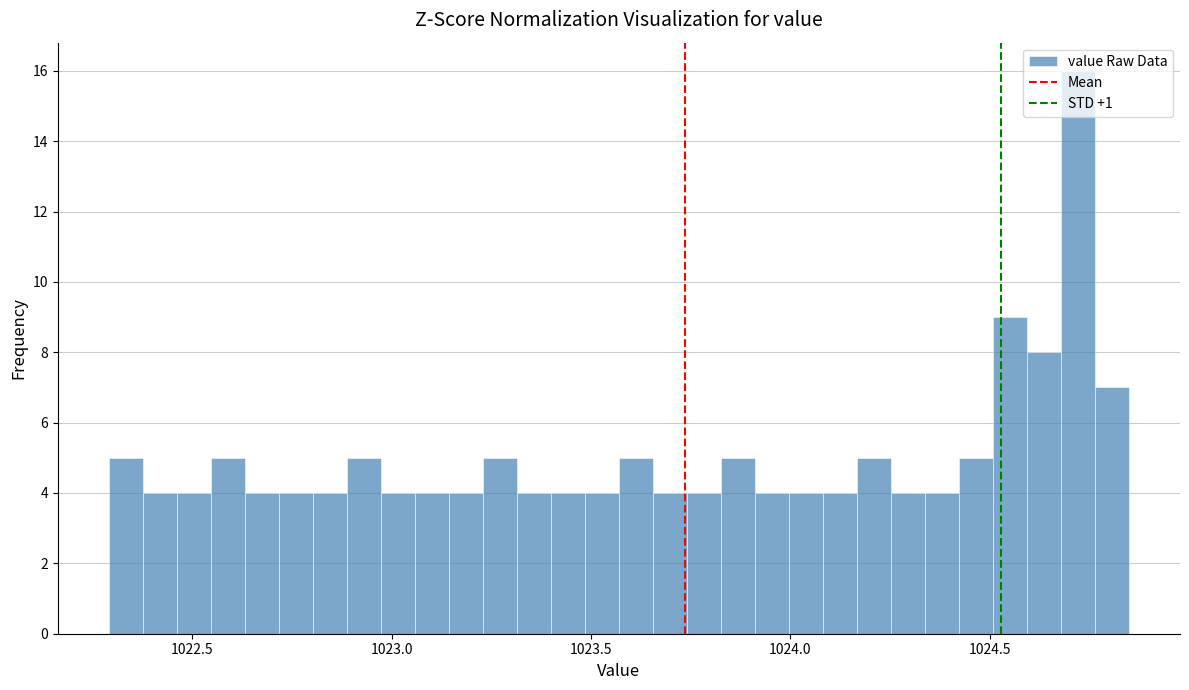

Read against the x-axis, roughly where is the centre of the tallest bar?

1024.70